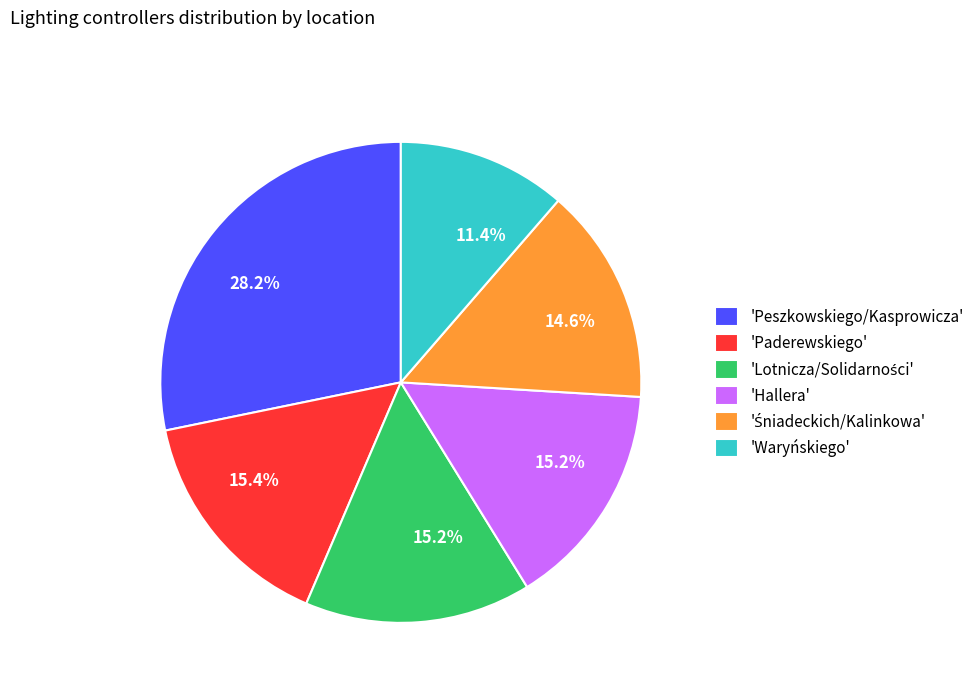

Do 'Waryńskiego' and 'Paderewskiego' together represent more than half of the pie?

No